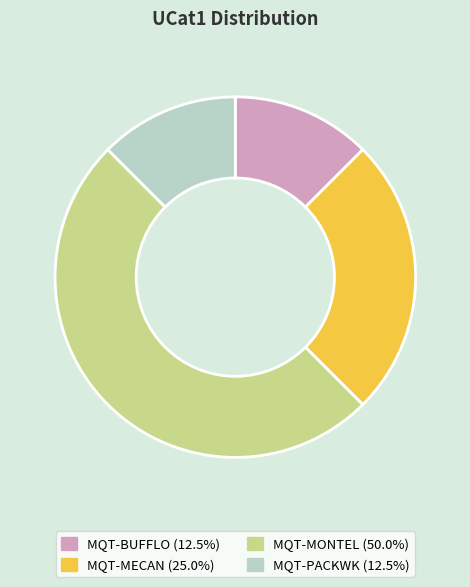

Combined, do MQT-MECAN (25.0%) and MQT-PACKWK (12.5%) account for over 50%?

No